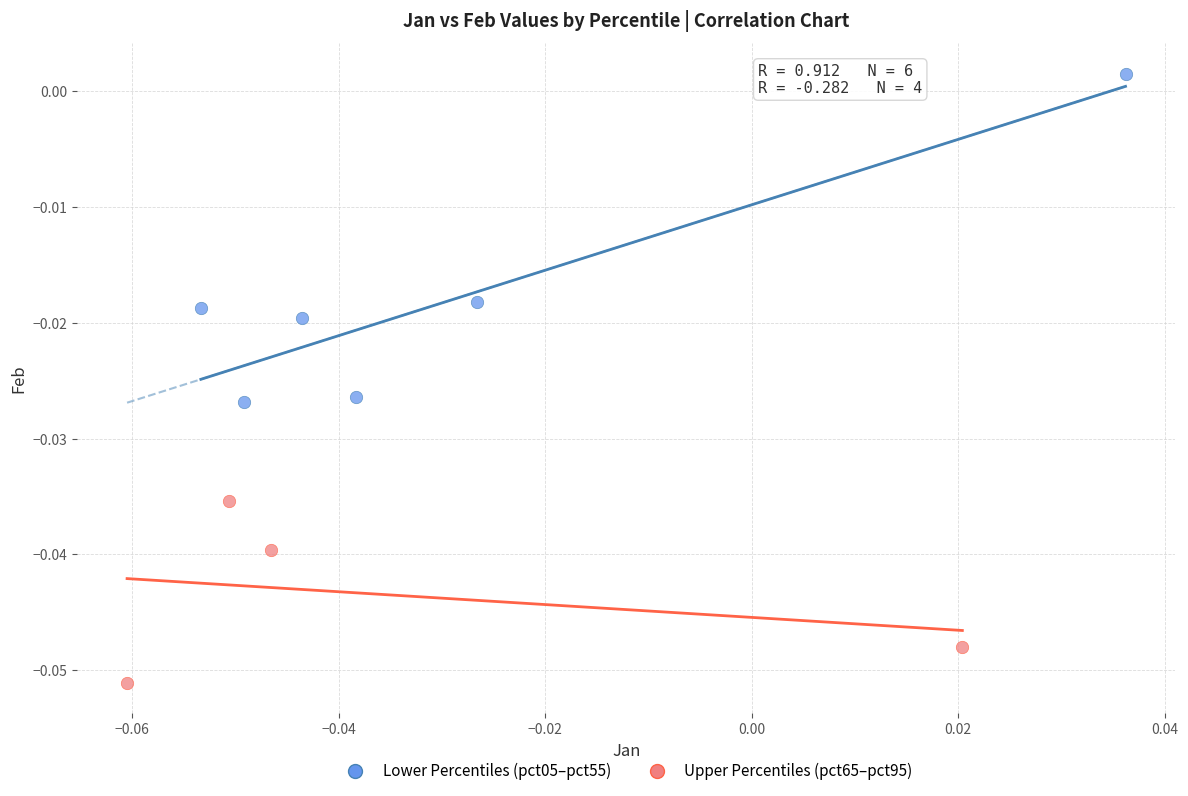

Which series reaches the maximum Y coordinate?

Lower Percentiles (pct05–pct55)